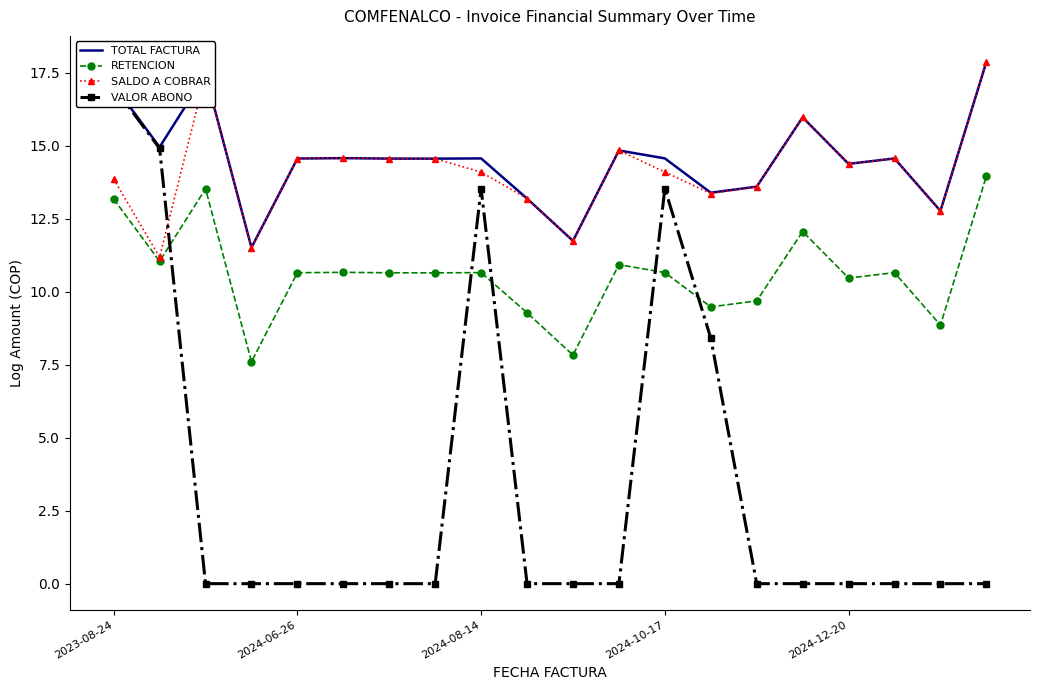

True or false: TOTAL FACTURA and RETENCION cross at least once.

False